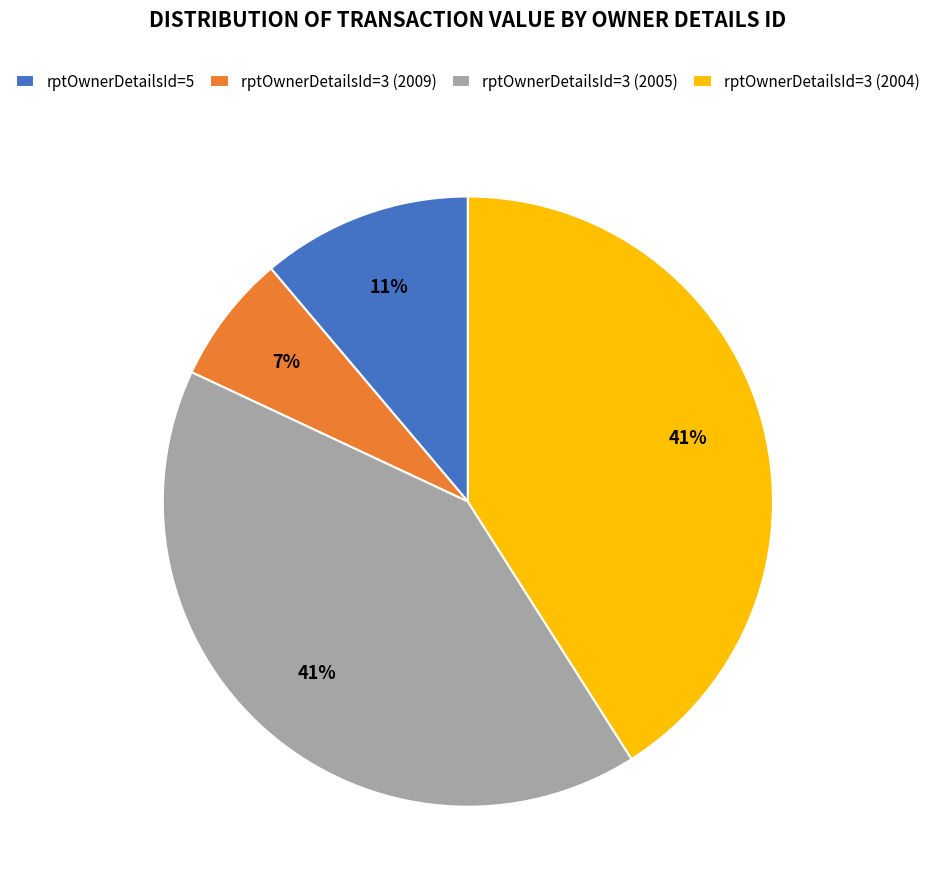

Which slice is the smallest?

rptOwnerDetailsId=3 (2009)